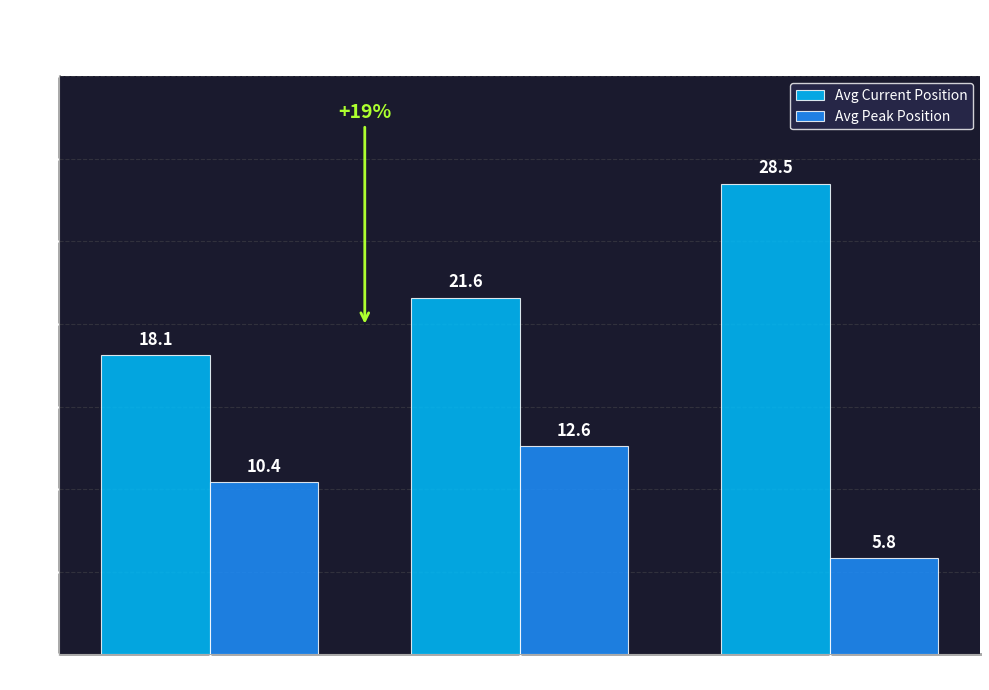

List the series in order of their peak value, highest first.

Avg Current Position, Avg Peak Position